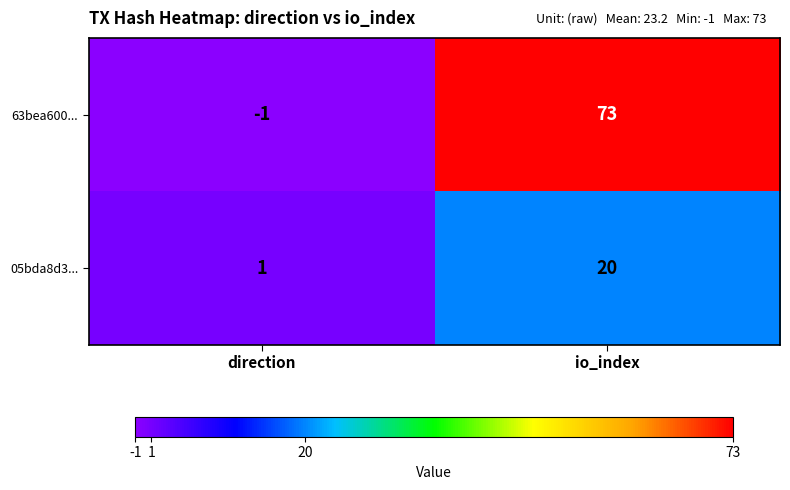

Reading left to right, extract all data points from this chart.

63bea600...: -1	73
05bda8d3...: 1	20